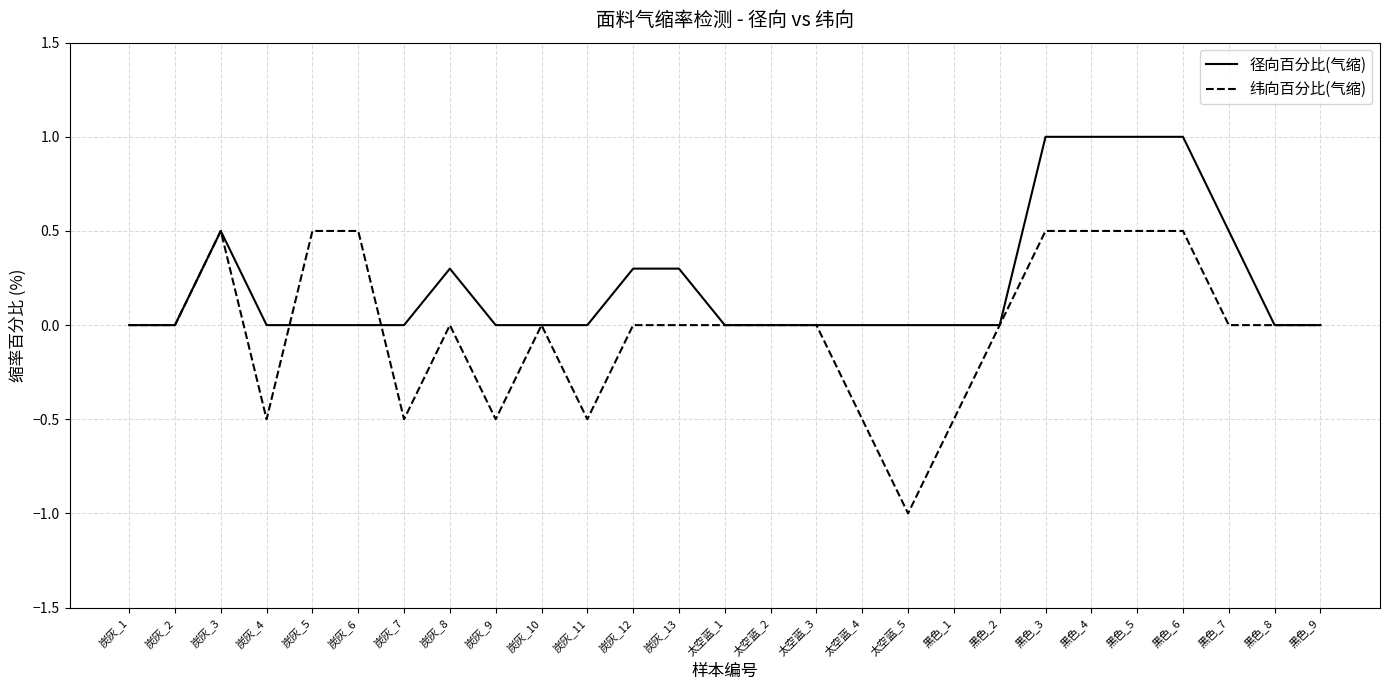

The 径向百分比(气缩) series shows 0.0 at 太空蓝_1. True or false?

True